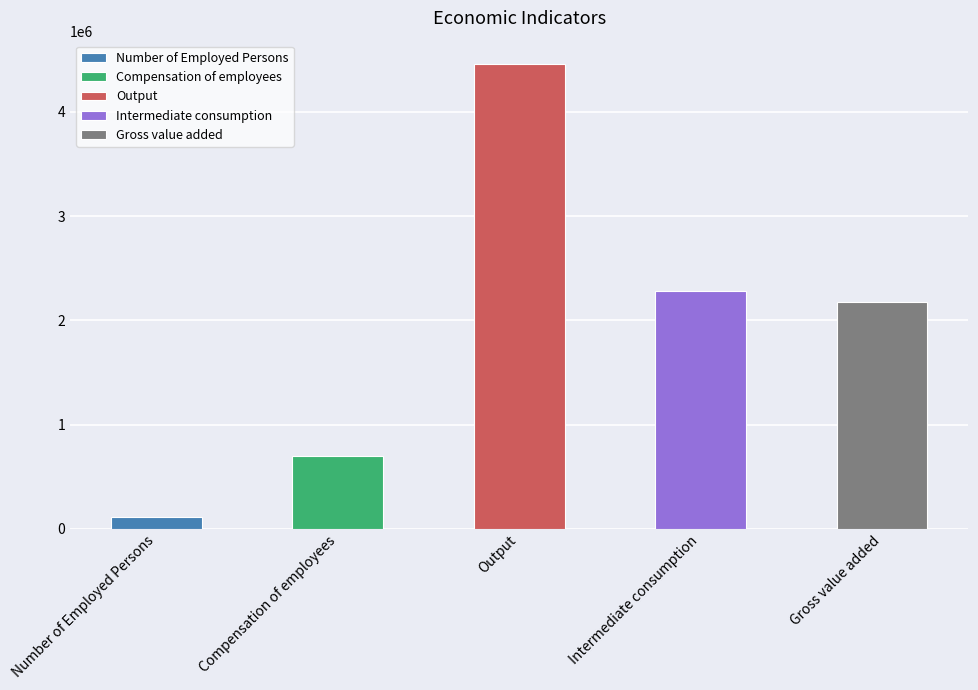

What is the sum of all values?

9730850.6